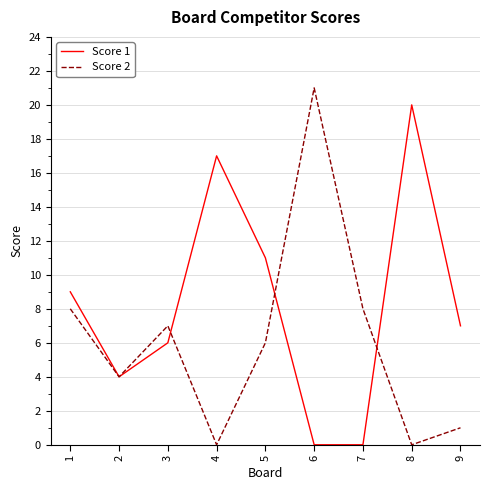

True or false: Score 2 has a value of 0 at 4.

True